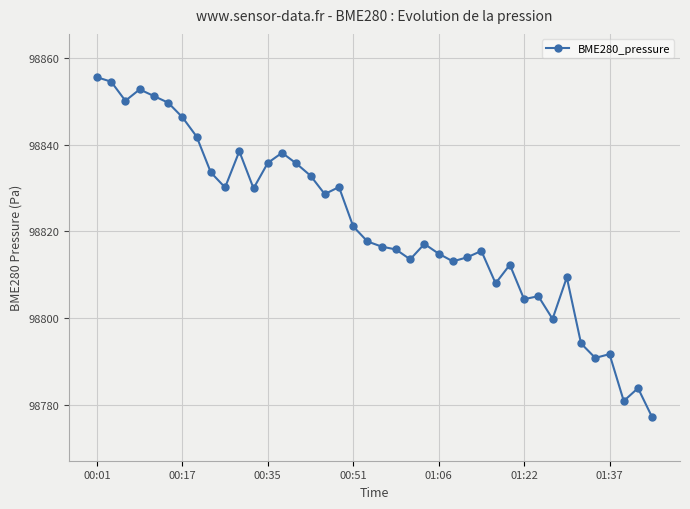

What is the sum of all values?

3952850.3